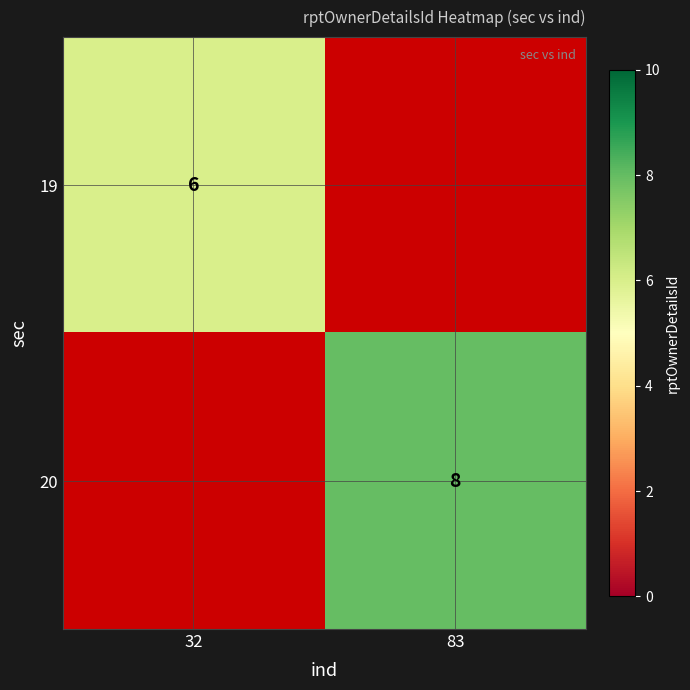

What is the difference between the highest and lowest values at 32?

6